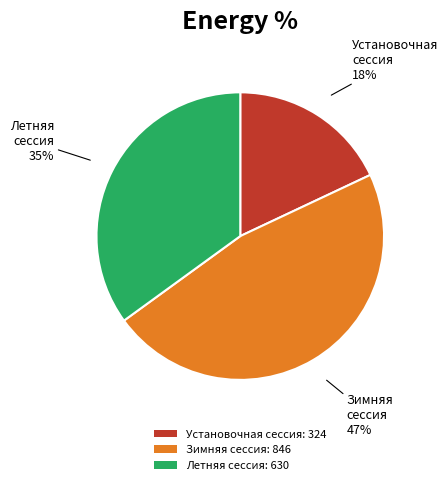

Do Зимняя сессия and Летняя сессия together represent more than half of the pie?

Yes